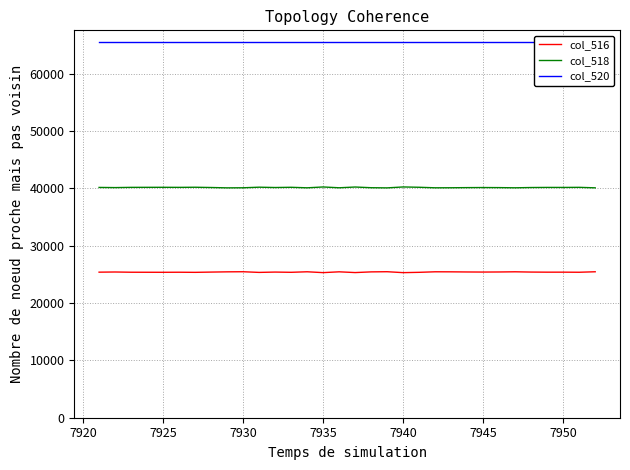

The col_516 series shows 6734 at 7935. True or false?

False